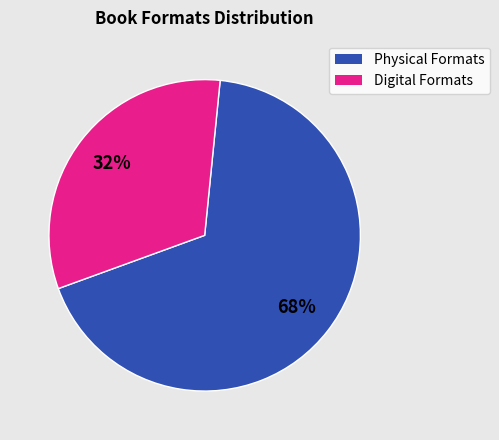

Is there a majority slice in this chart?

Yes